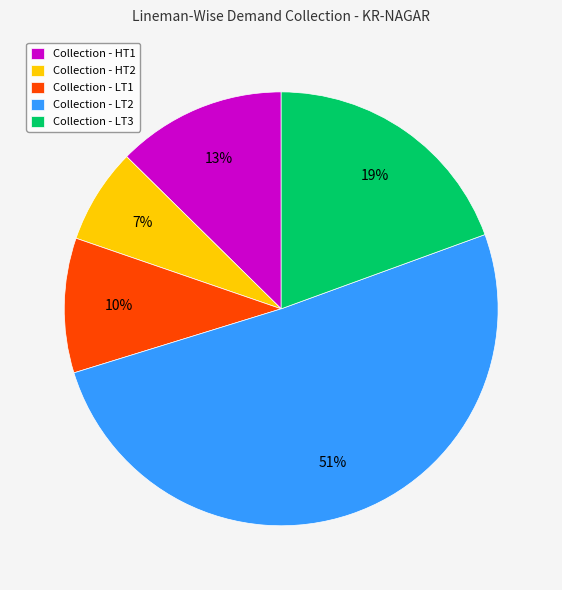

Between Collection - LT1 and Collection - HT1, which is larger?

Collection - HT1